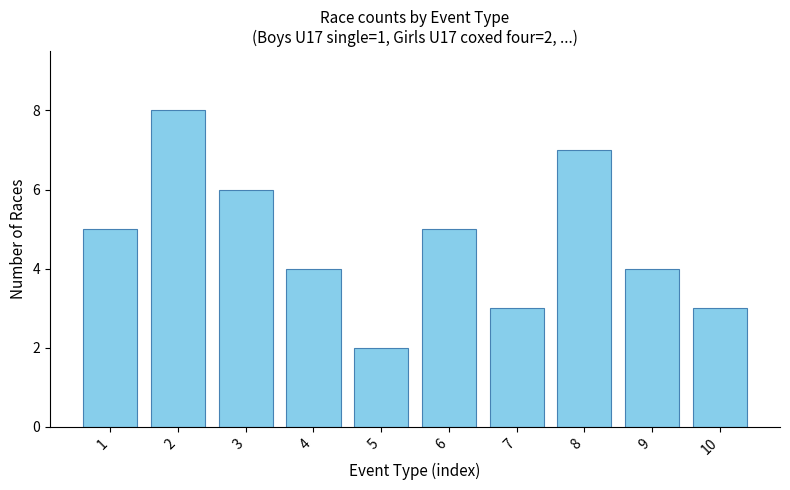

What is the difference between the second highest and second lowest values?

4